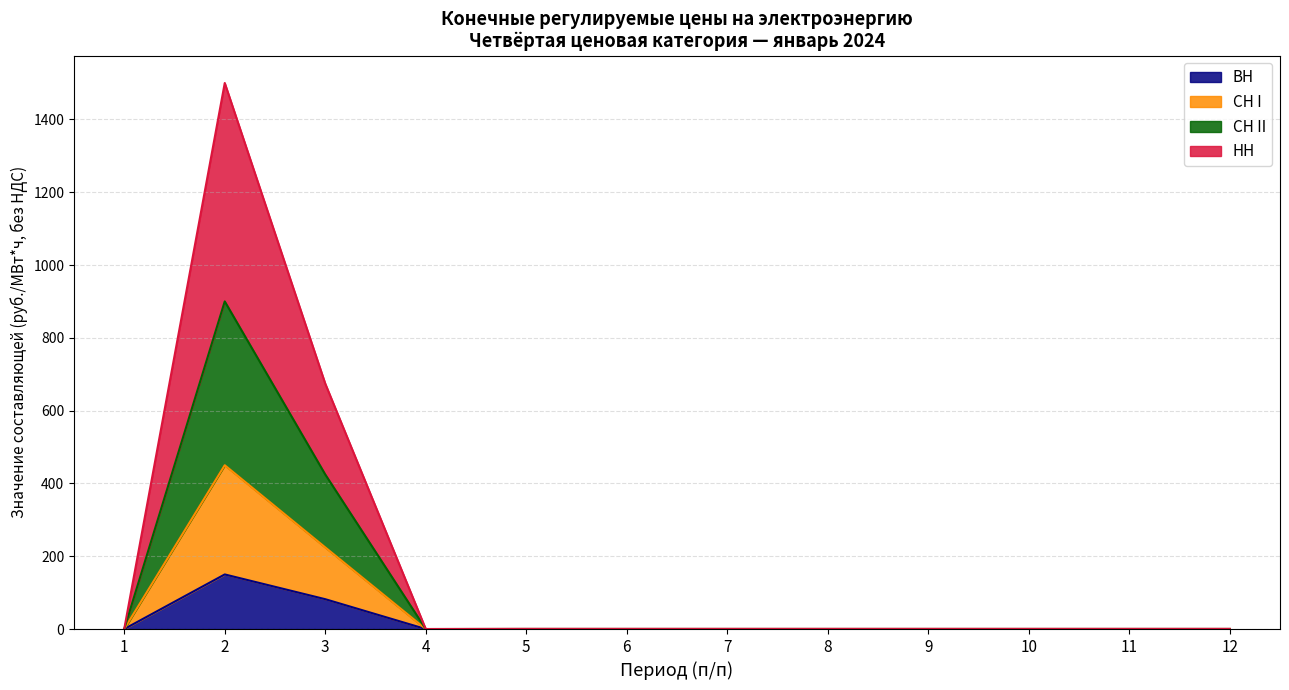

The value of ВН at 4 is 0.0. True or false?

True